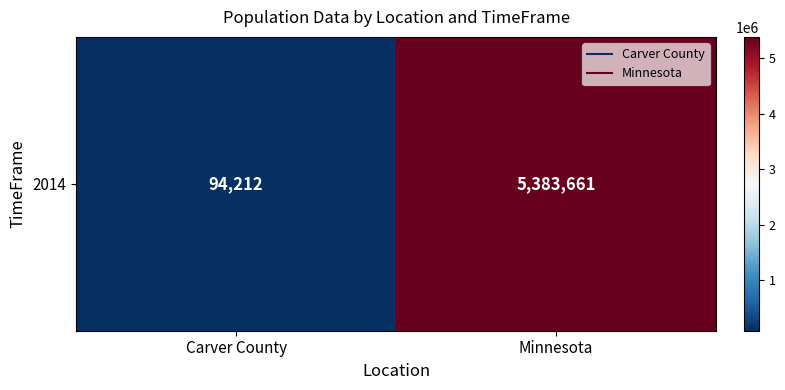

What value does the data have at Minnesota, to the nearest 50?

5383650